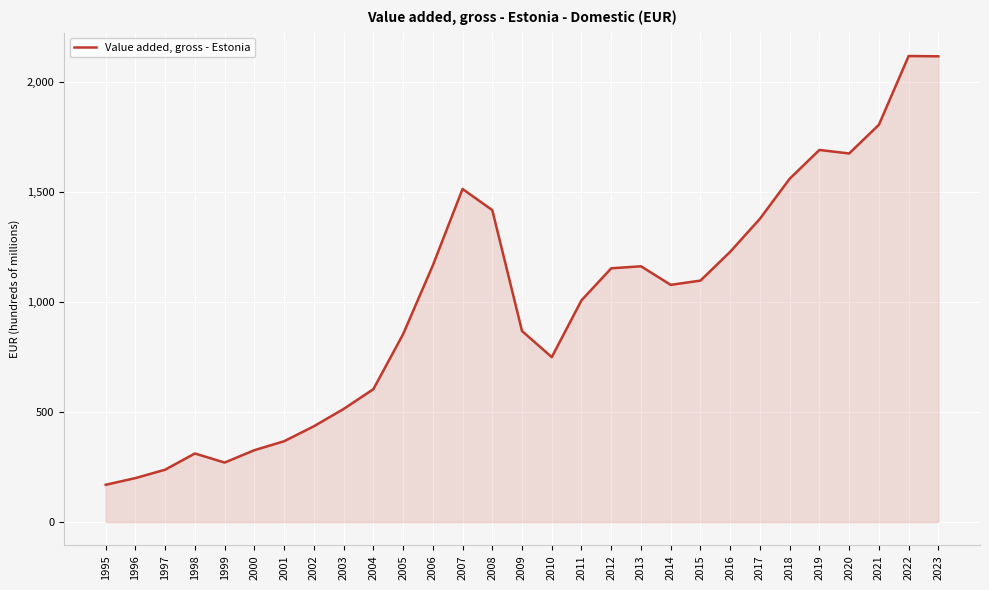

What is the maximum value shown in the chart?

2119.9